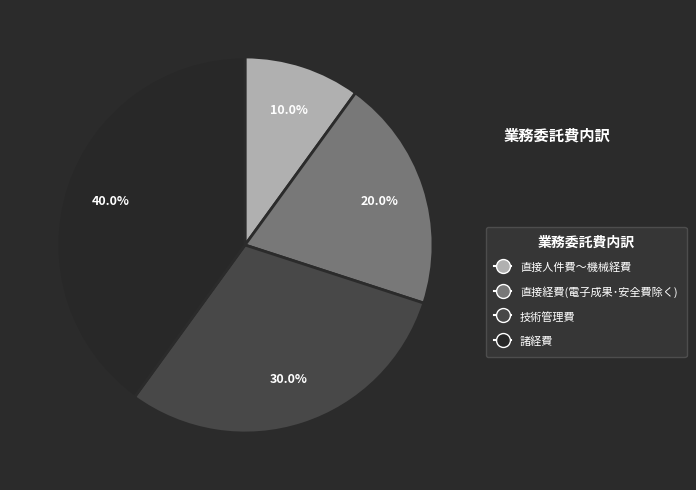

True or false: 諸経費 accounts for 33% of the total.

False